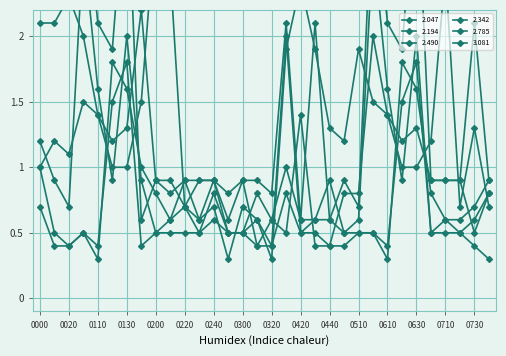

At 02:10, list the series in order from largest to smallest.

2.490, 2.047, 2.194, 2.342, 2.785, 3.081